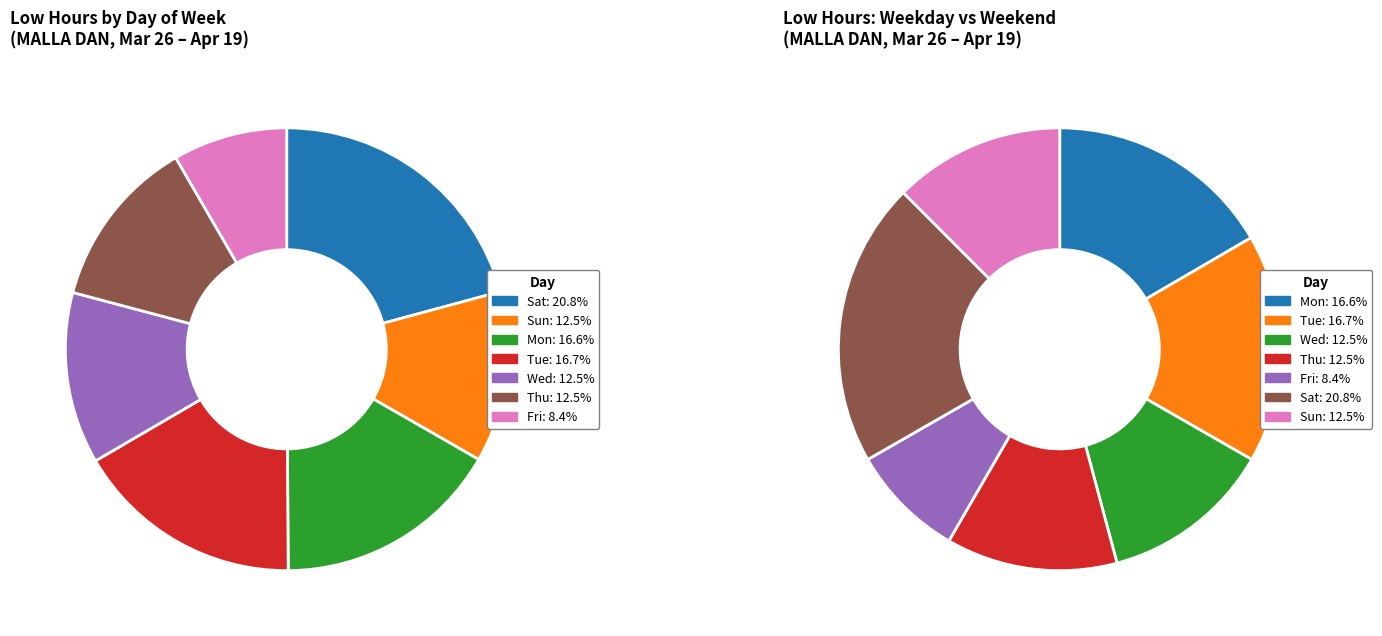

The Tue_2 slice represents 1% of the pie. True or false?

False